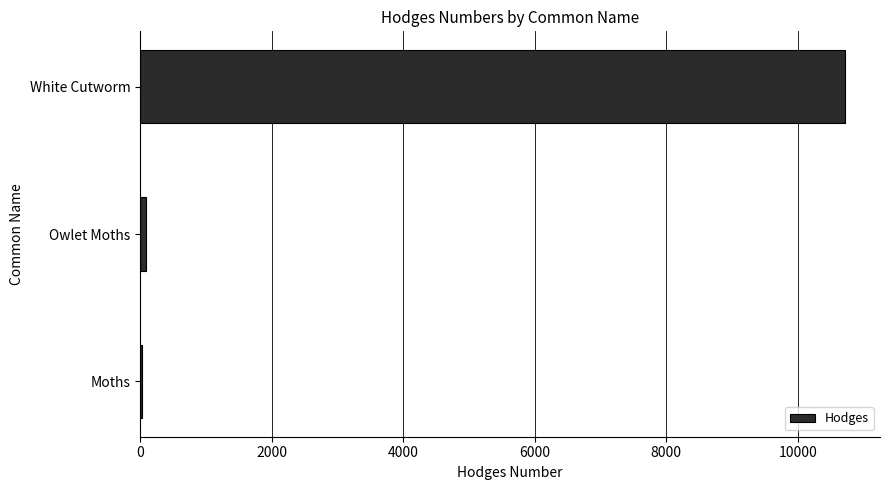

Which label corresponds to the largest value in the chart?

White Cutworm